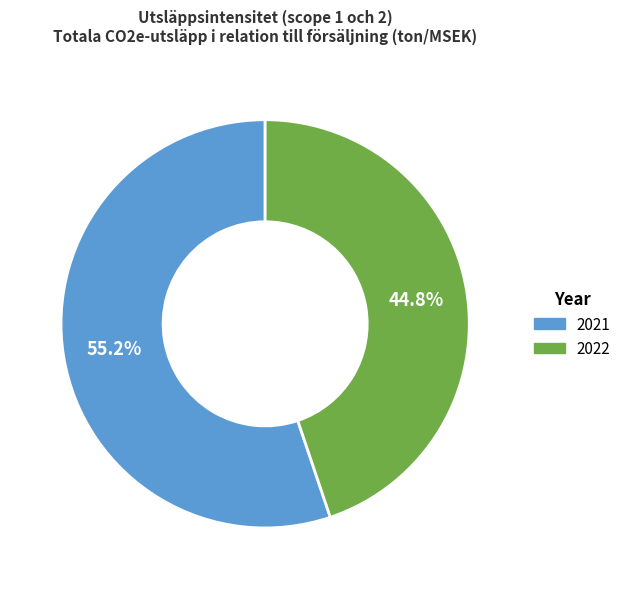

Count the number of slices in the pie.

2